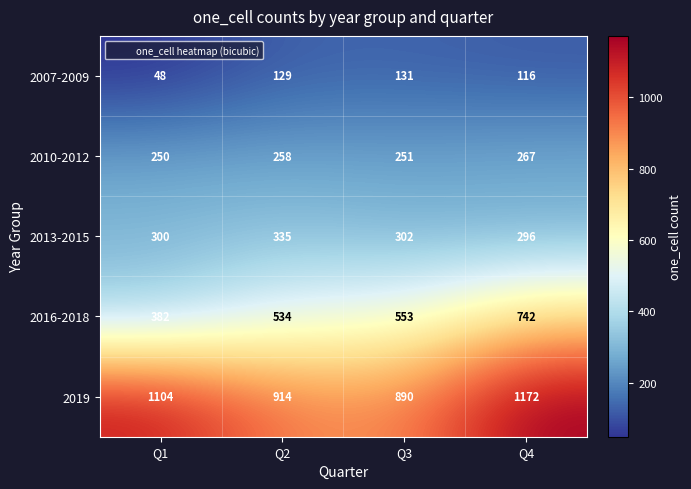

Reading left to right, what are all the values shown in this chart?

2007-2009: Q1=48	Q2=129	Q3=131	Q4=116
2010-2012: Q1=250	Q2=258	Q3=251	Q4=267
2013-2015: Q1=300	Q2=335	Q3=302	Q4=296
2016-2018: Q1=382	Q2=534	Q3=553	Q4=742
2019: Q1=1104	Q2=914	Q3=890	Q4=1172